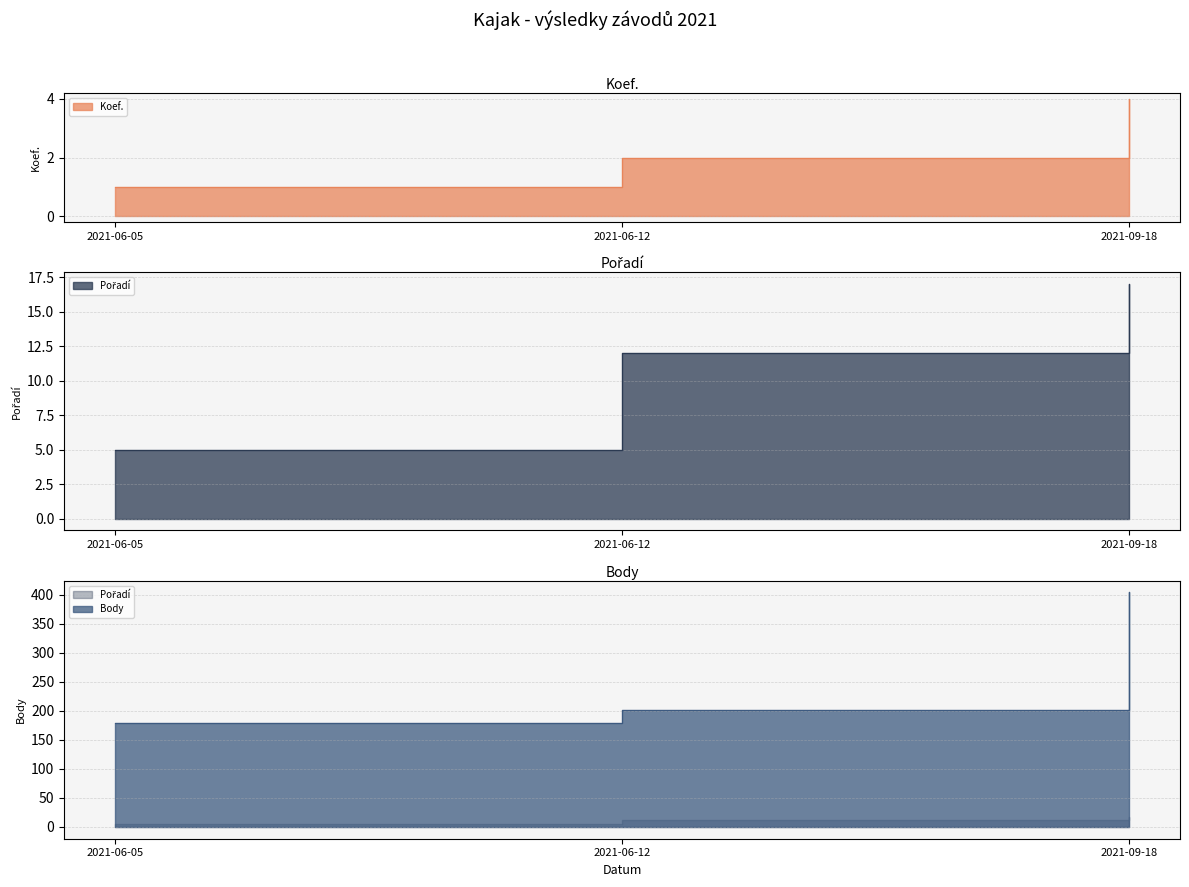

What is the difference between the maximum and minimum values in the Pořadí series?

12